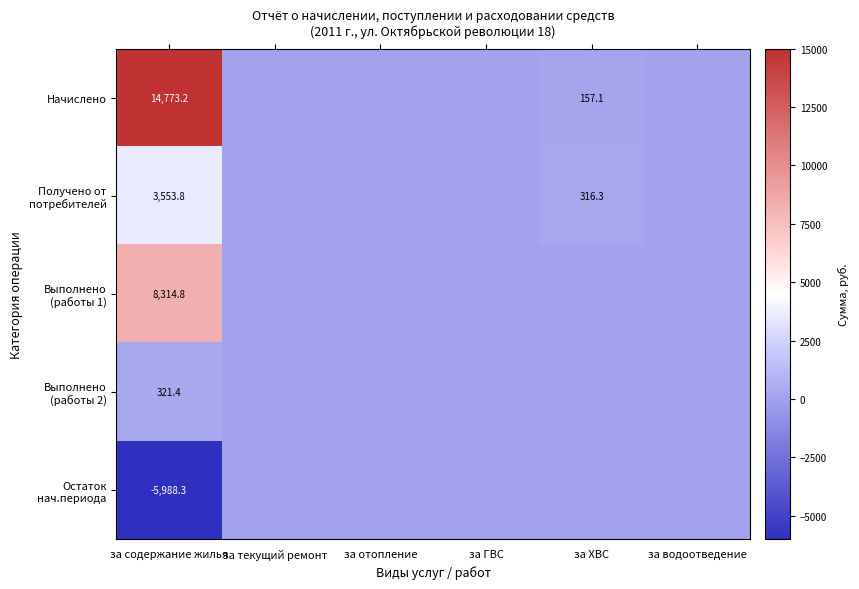

What is the total value across all series at за содержание жилья?

20974.9